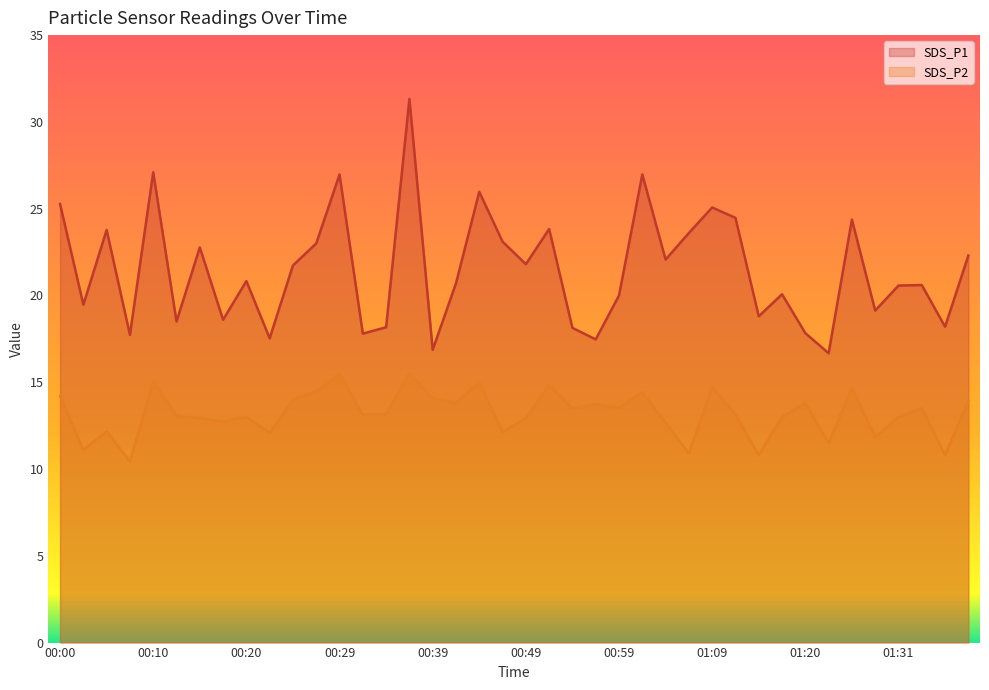

What is the lowest value of the SDS_P1 series?

16.7